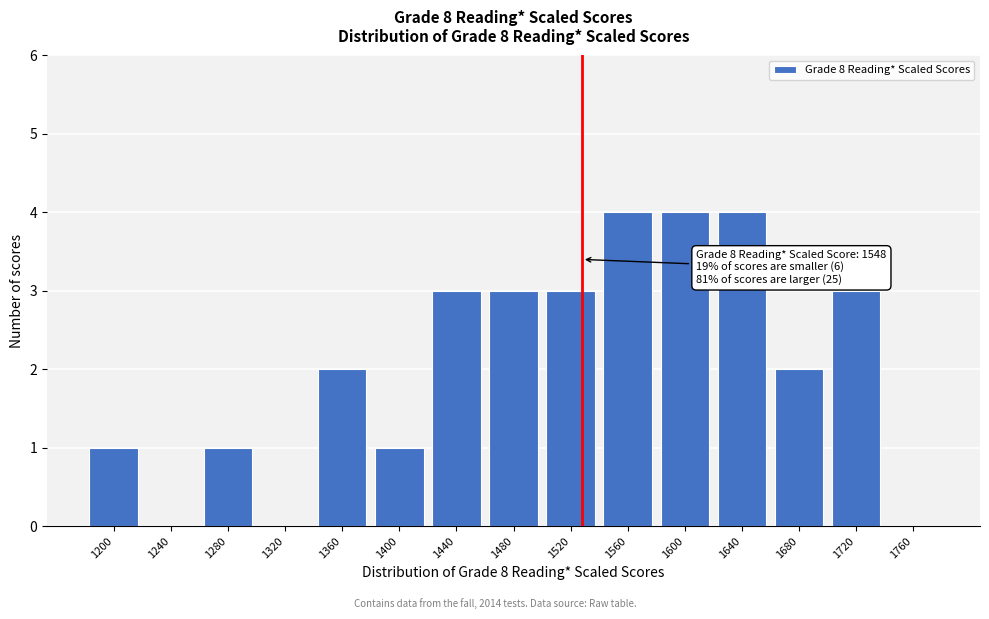

The value at 1400 is 1. True or false?

True